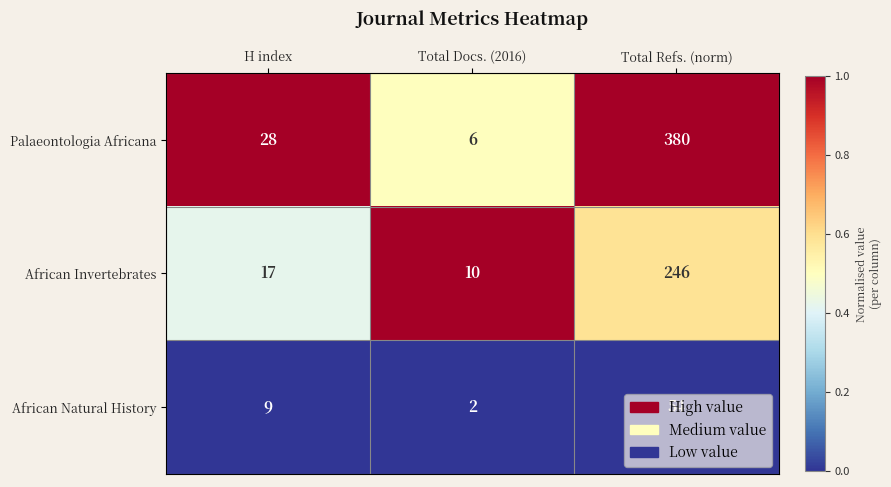

How many distinct data groups are displayed?

3